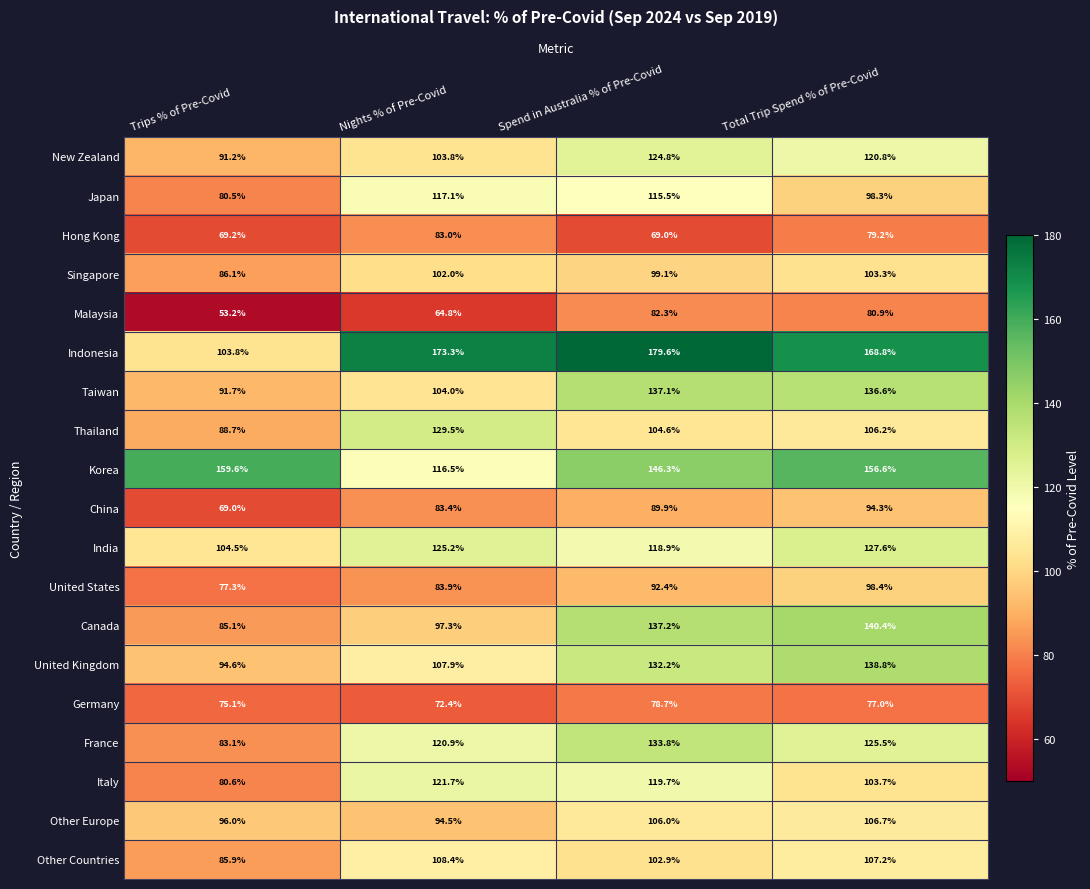

At which category does the chart reach its minimum across all series?

Trips % of Pre-Covid